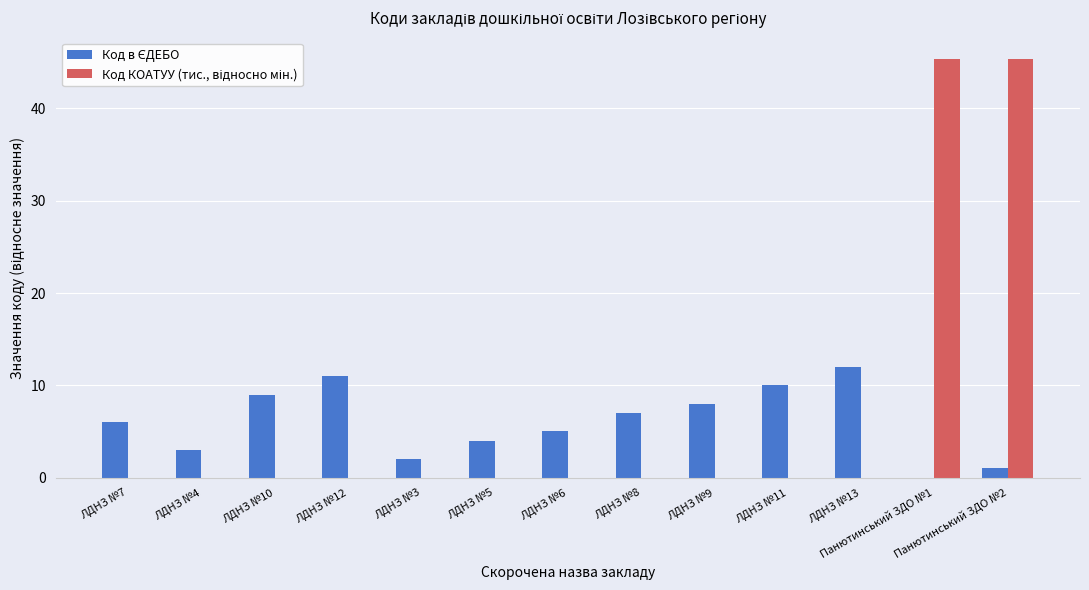

What is the maximum value shown in the chart?

45.4